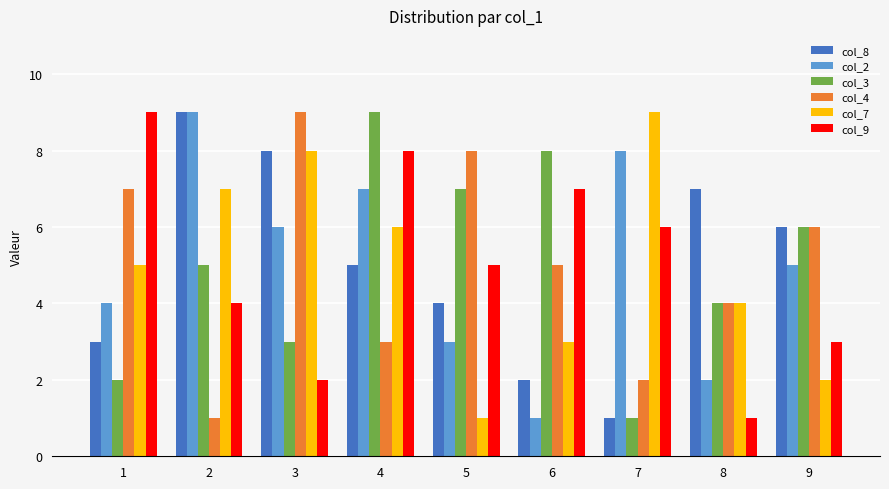

How many col_2 values are between 3 and 7?

5